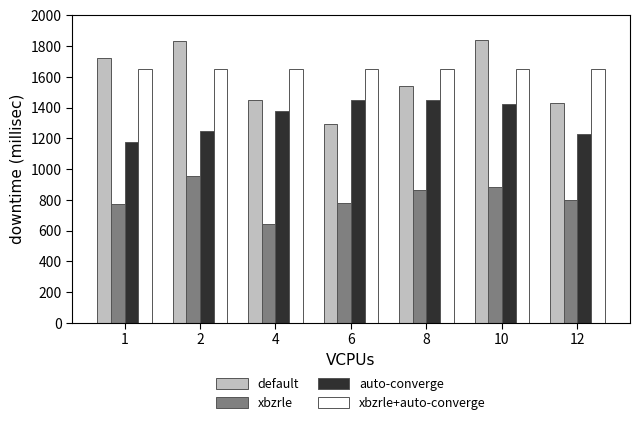

What is the value of the default bar at the 6th from the left?

1840.5